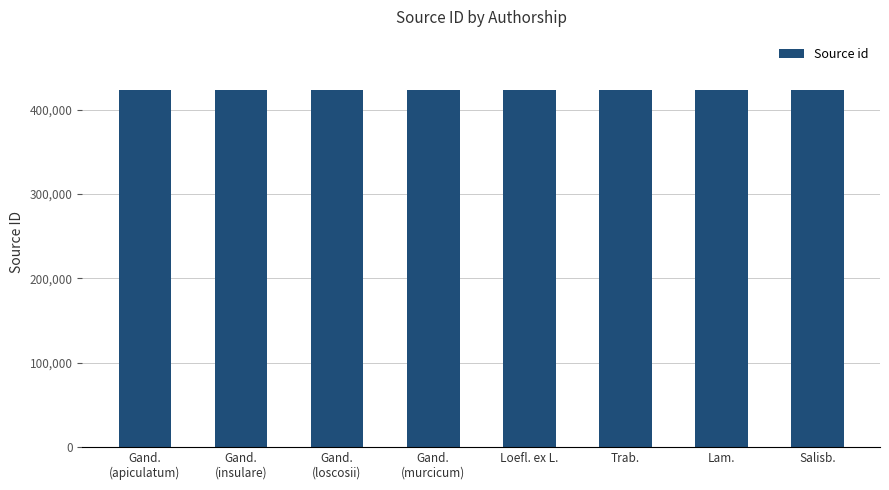

The value at Lam. is 423193. True or false?

True